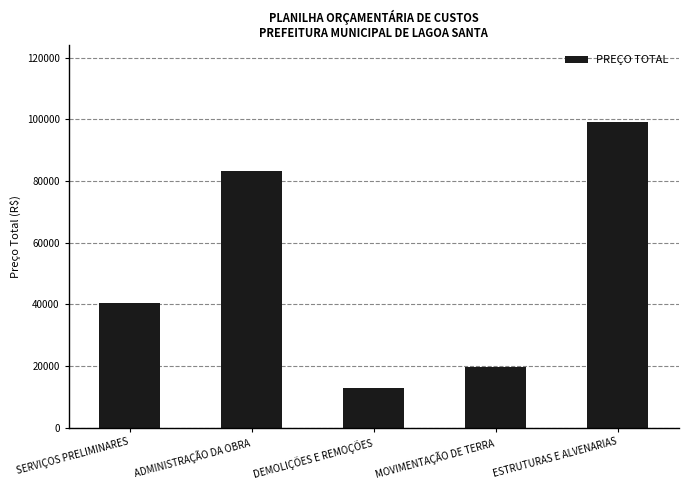

What position from the right is DEMOLIÇÕES E REMOÇÕES?

3